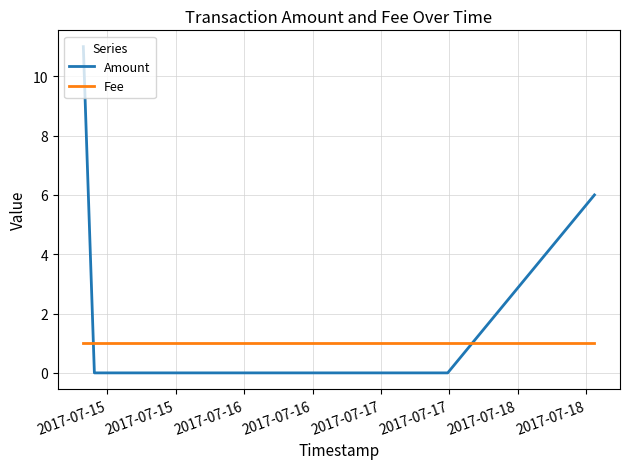

List the series in order of their peak value, lowest first.

Fee, Amount